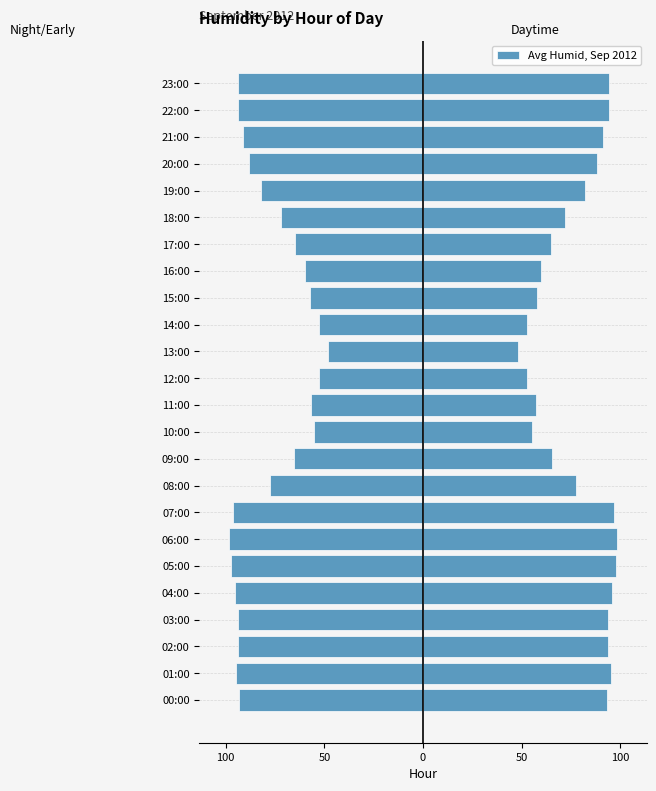

Reading left to right, what are all the values shown in this chart?

Night/Early (mirrored): -93.0	-95.0	-93.5	-93.5	-95.5	-97.5	-98.5	-96.5	-77.5	-65.5	-55.0	-57.0	-52.5	-48.0	-52.5	-57.5	-60.0	-65.0	-72.0	-82.0	-88.0	-91.0	-94.0	-94.0
Avg Humidity: 93.0	95.0	93.5	93.5	95.5	97.5	98.5	96.5	77.5	65.5	55.0	57.0	52.5	48.0	52.5	57.5	60.0	65.0	72.0	82.0	88.0	91.0	94.0	94.0